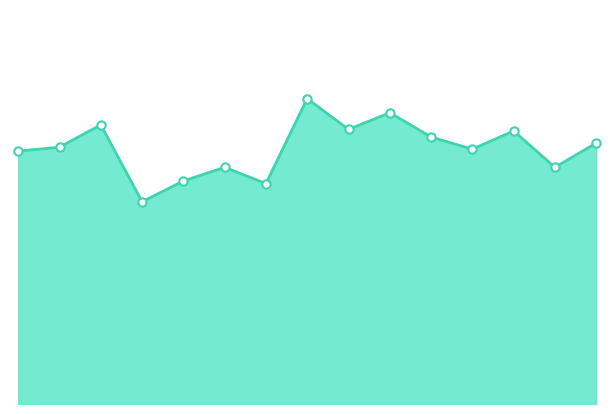

Does the chart have visible grid lines?

No